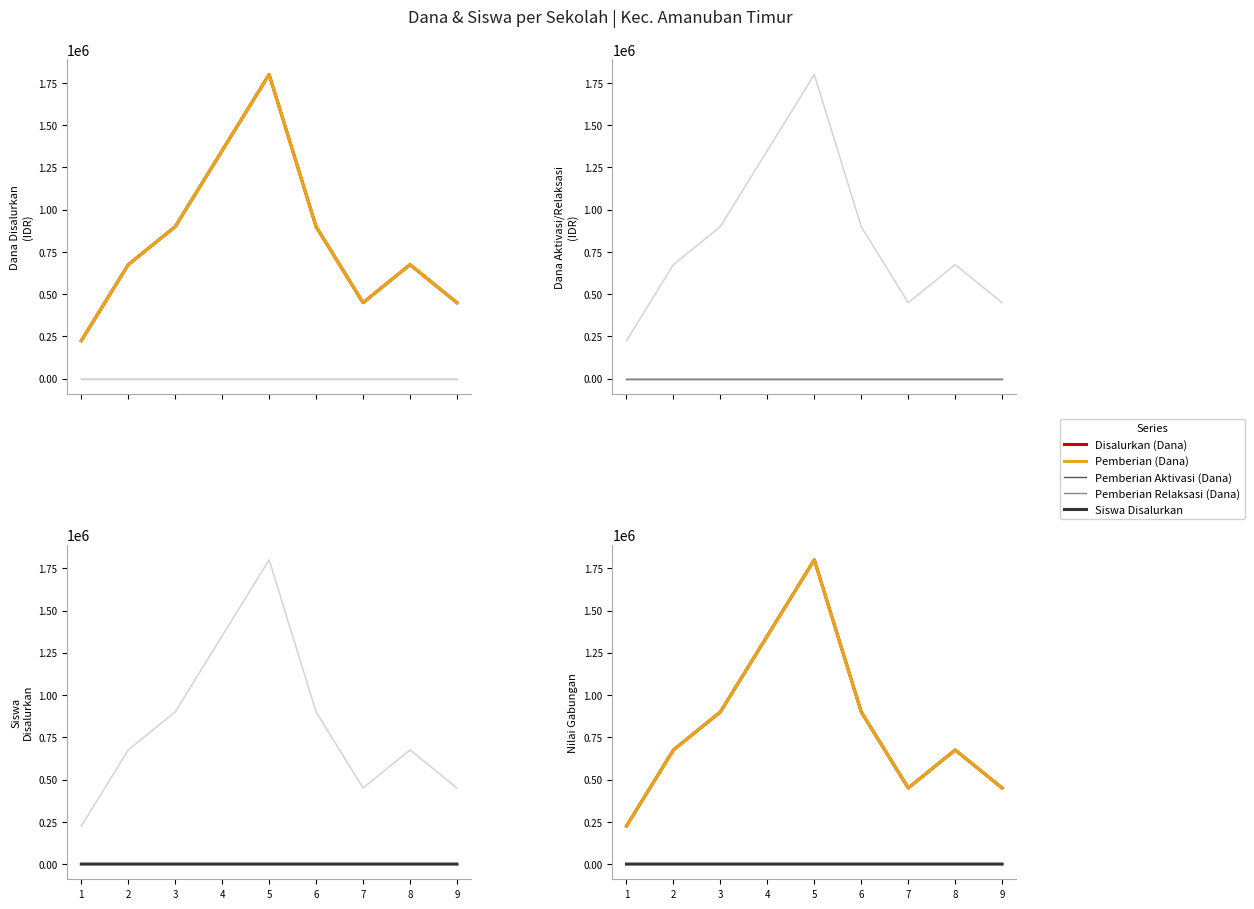

At which category does Siswa Disalurkan reach its first local peak?

5